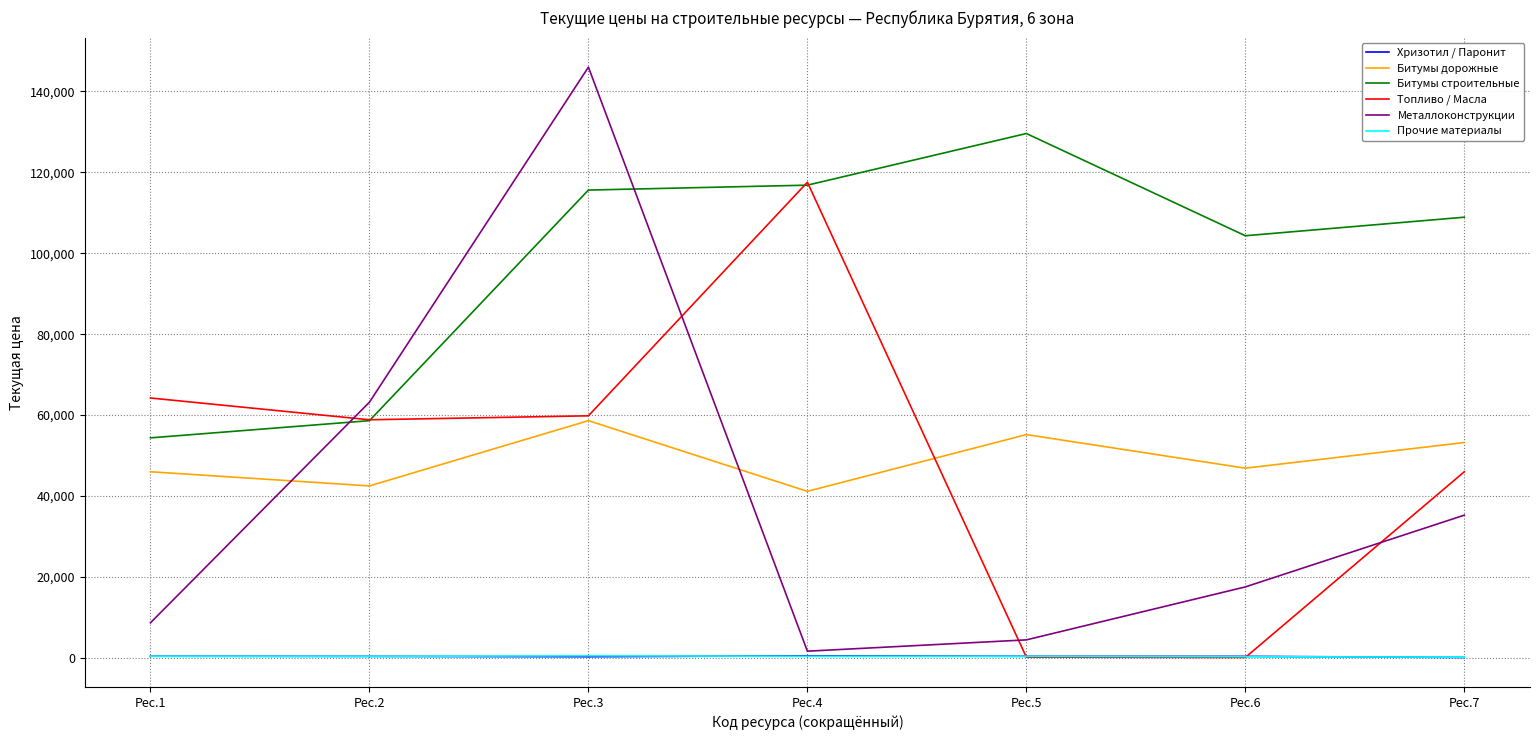

What is the maximum value for Металлоконструкции?

146026.8